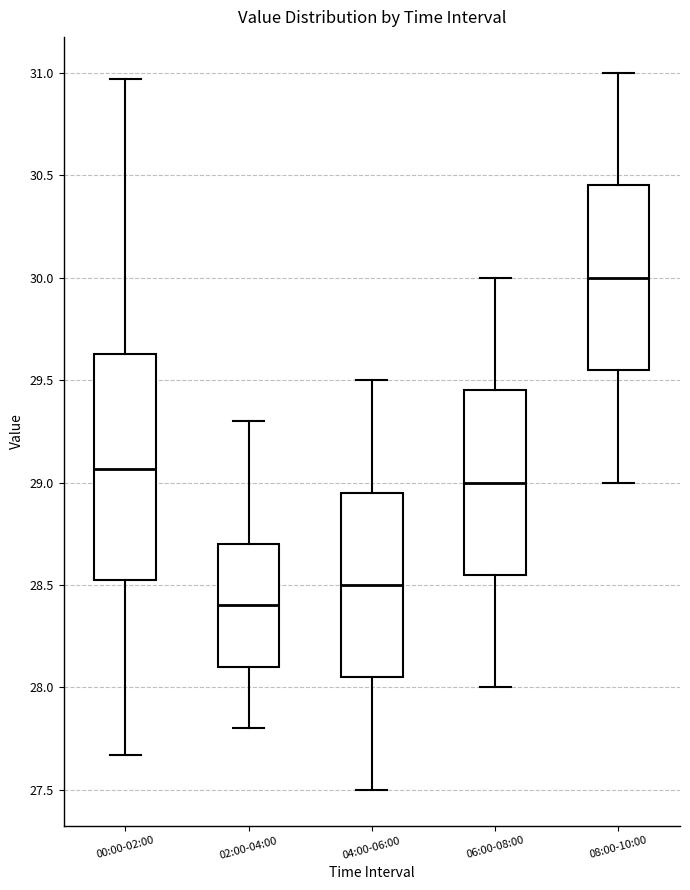

Reading left to right, read every box against the y-axis: the position of its median line, the range the box covers, and the ends of its whiskers. The values are not printed on the chart, so give them approximately, as read against the axis.

00:00-02:00: median 29.05, box 28.50 to 29.65, whiskers 27.65 to 30.95
02:00-04:00: median 28.40, box 28.10 to 28.70, whiskers 27.80 to 29.30
04:00-06:00: median 28.50, box 28.05 to 28.95, whiskers 27.50 to 29.50
06:00-08:00: median 29.00, box 28.55 to 29.45, whiskers 28.00 to 30.00
08:00-10:00: median 30.00, box 29.55 to 30.45, whiskers 29.00 to 31.00